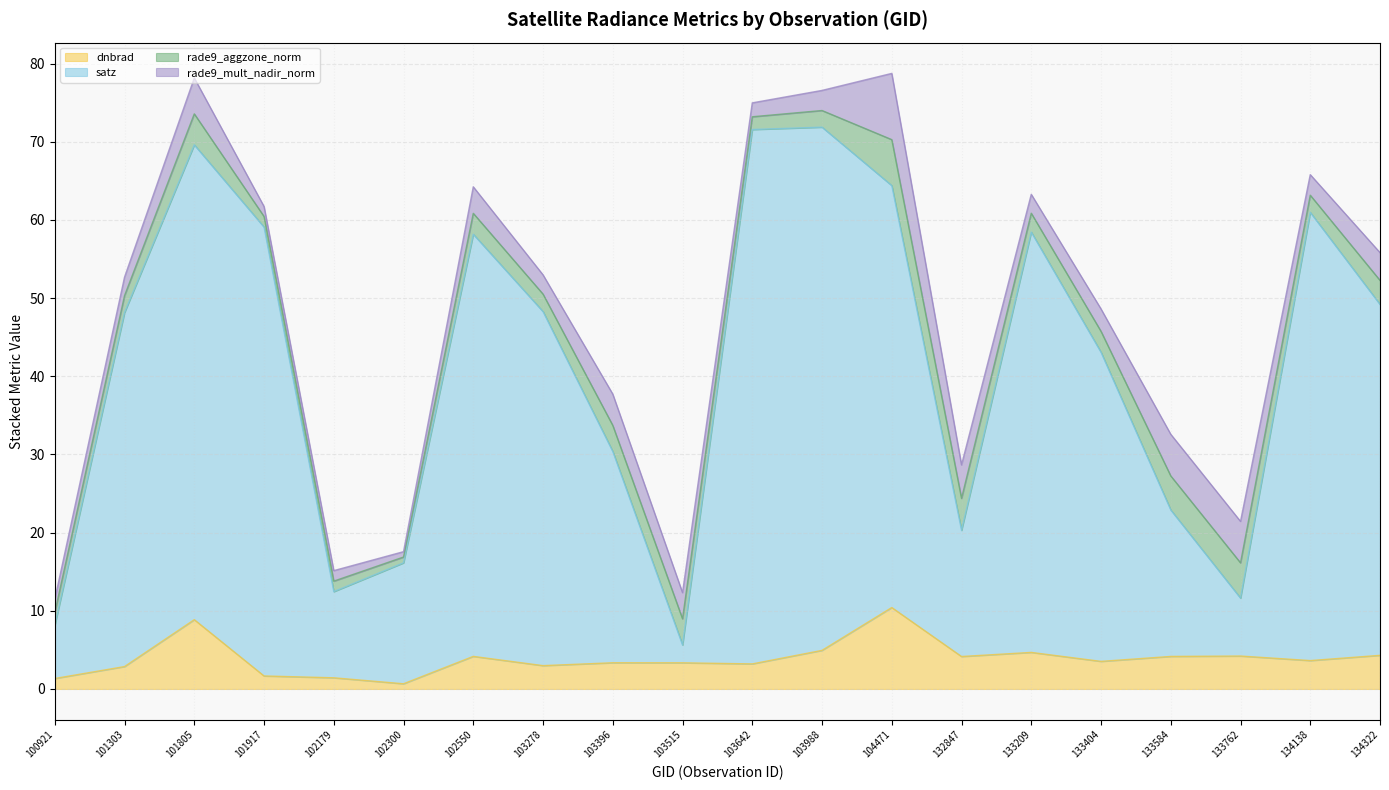

What is the highest value of the dnbrad series?

10.4